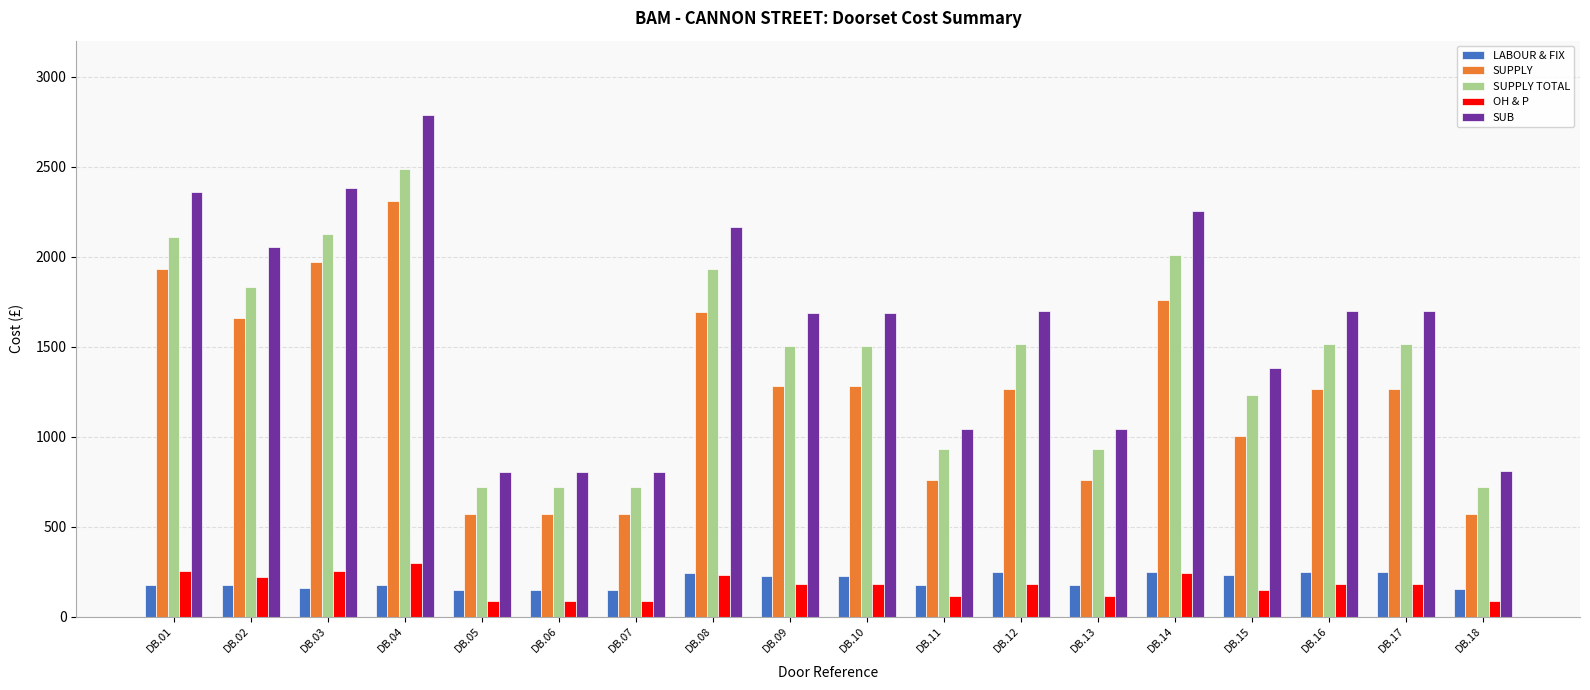

Between DB.10 and DB.15, which series saw the biggest shift?

SUB